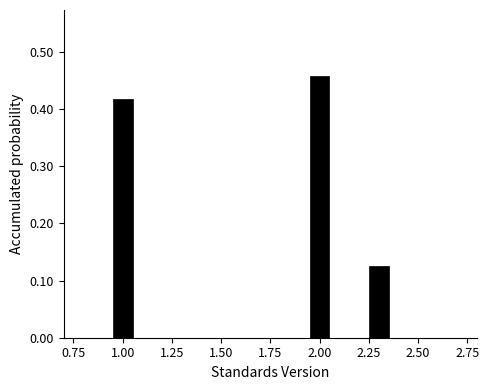

Around what value on the x-axis is the tallest bar? Give the approximate position of its centre, as read against the axis.

2.00